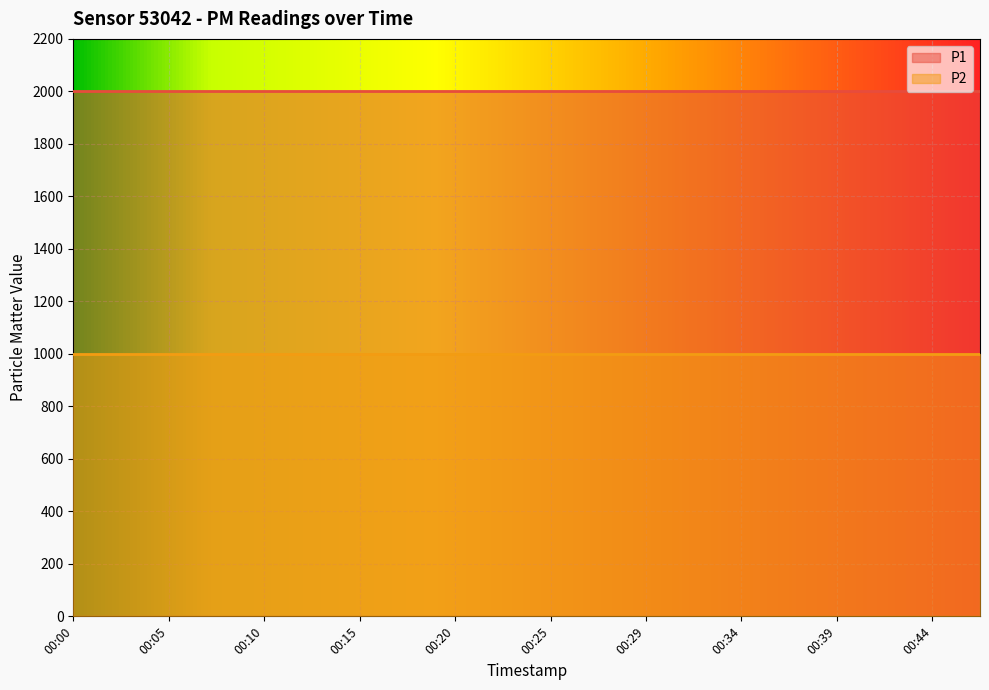

True or false: P1 and P2 cross at least once.

False